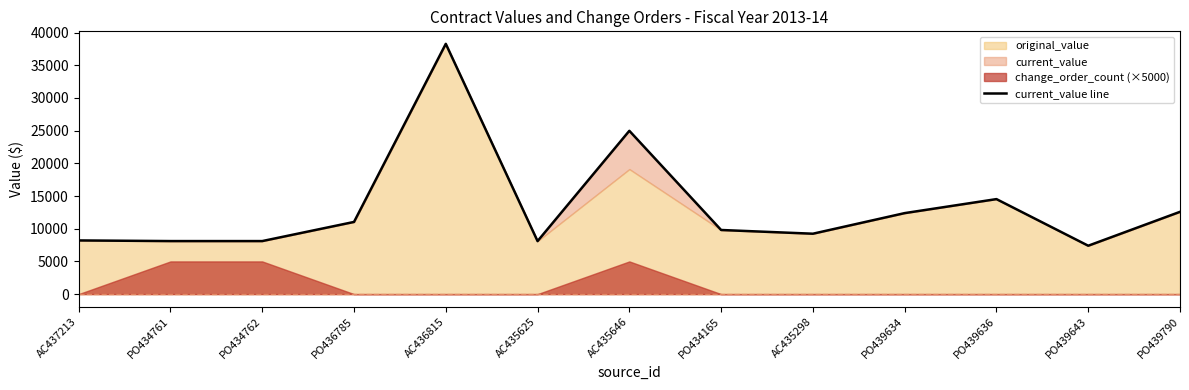

Which has a higher value, AC435298 or PO439643?

AC435298